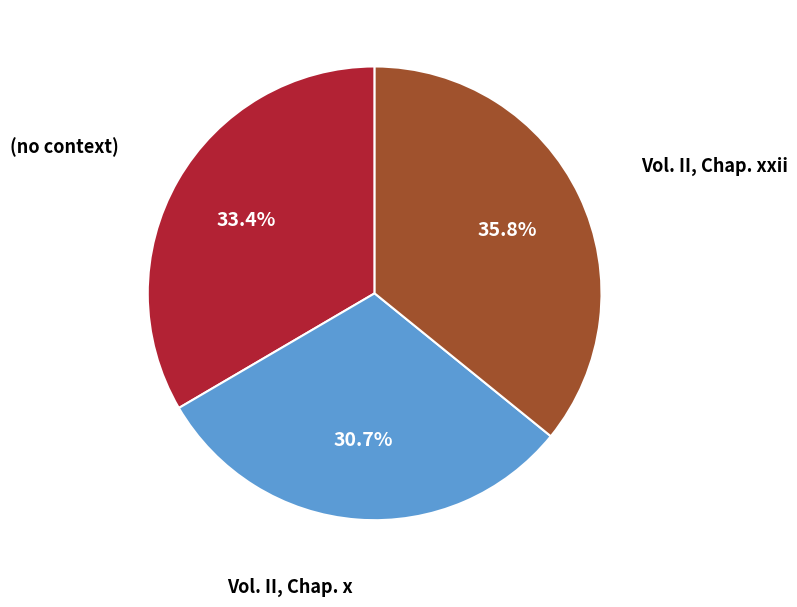

To the nearest percent, what is the difference between the (no context) and Vol. II, Chap. x slice percentages?

3%